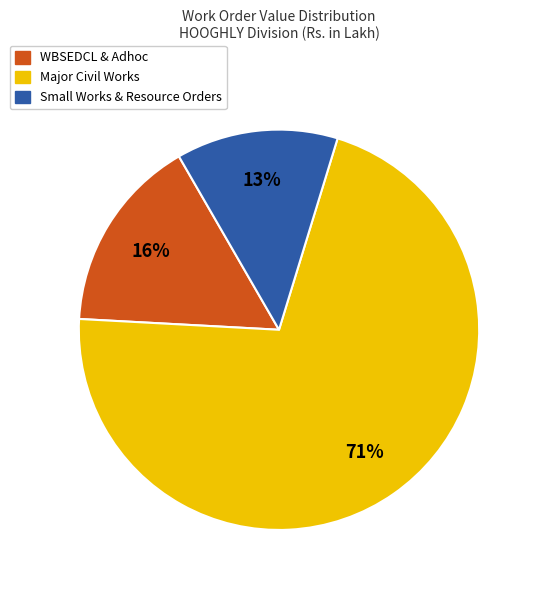

Does any single category account for the majority?

Yes